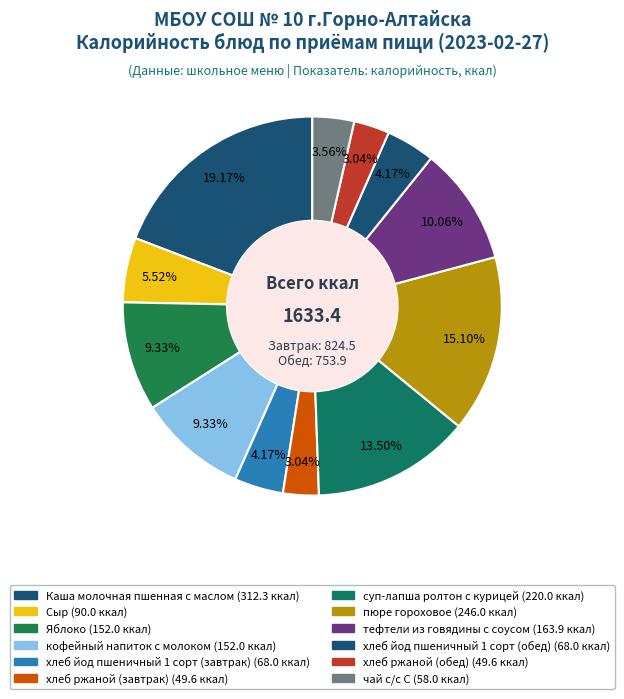

Is there a majority slice in this chart?

No